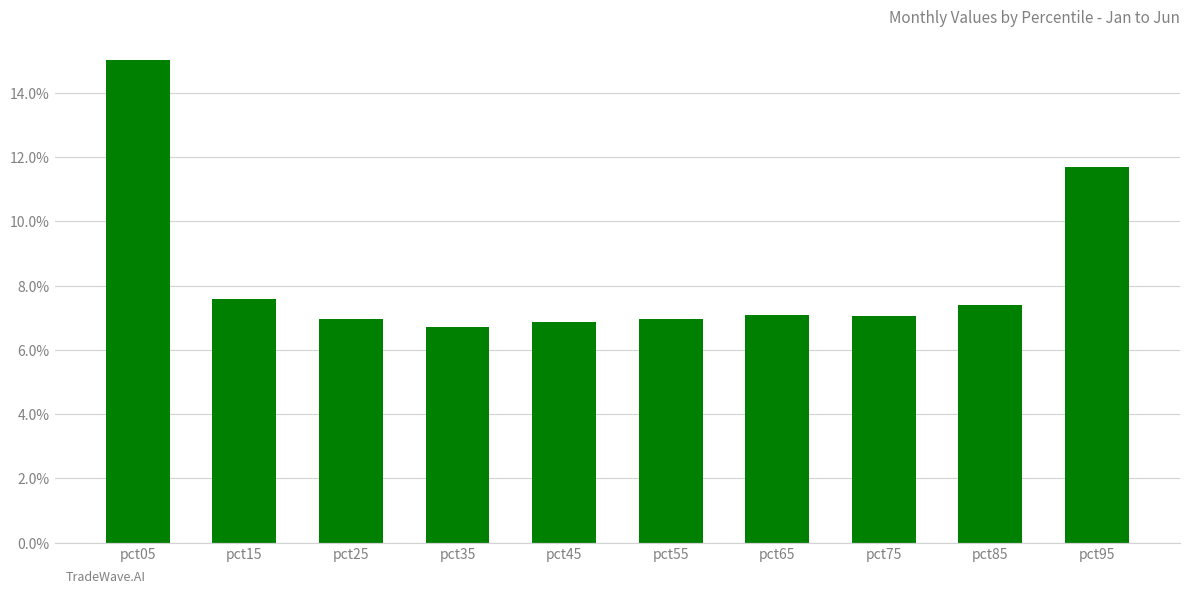

What is the value of the 7th bar from the left?

7.1